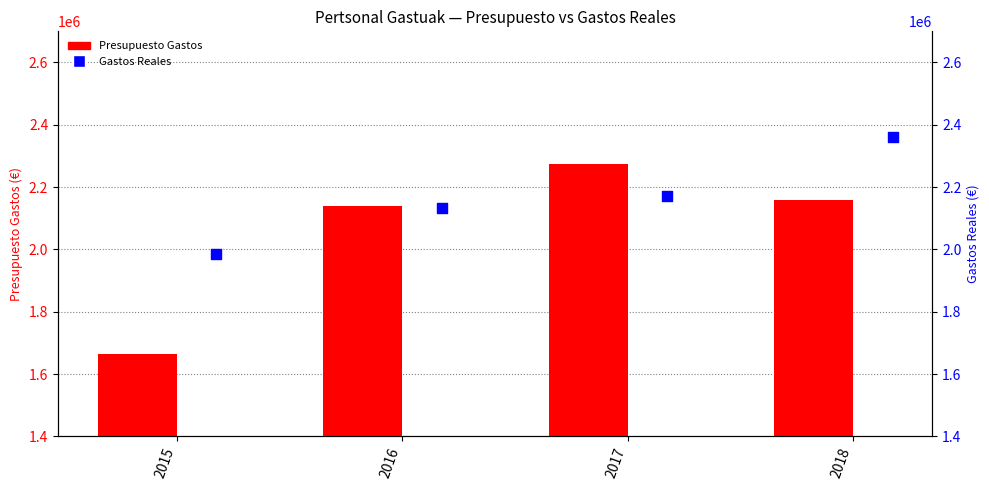

What are all the series names shown in the legend?

Presupuesto Gastos, Gastos Reales